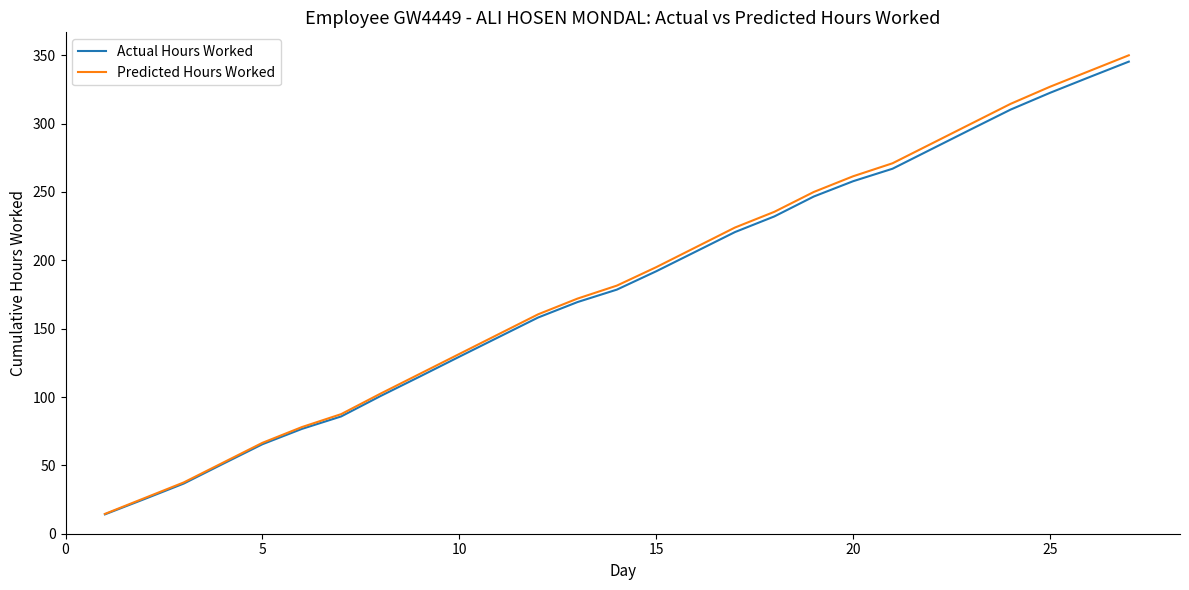

Which series has the largest range (max minus min)?

Predicted Hours Worked